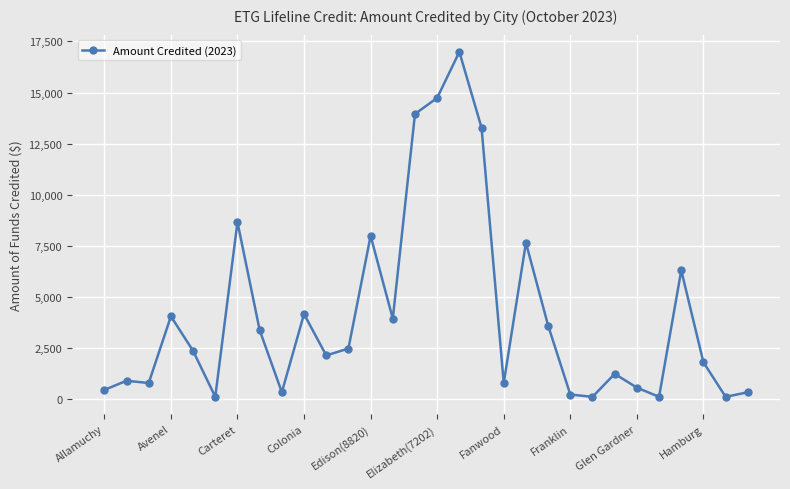

True or false: the data has more than 1 interior local peaks.

True